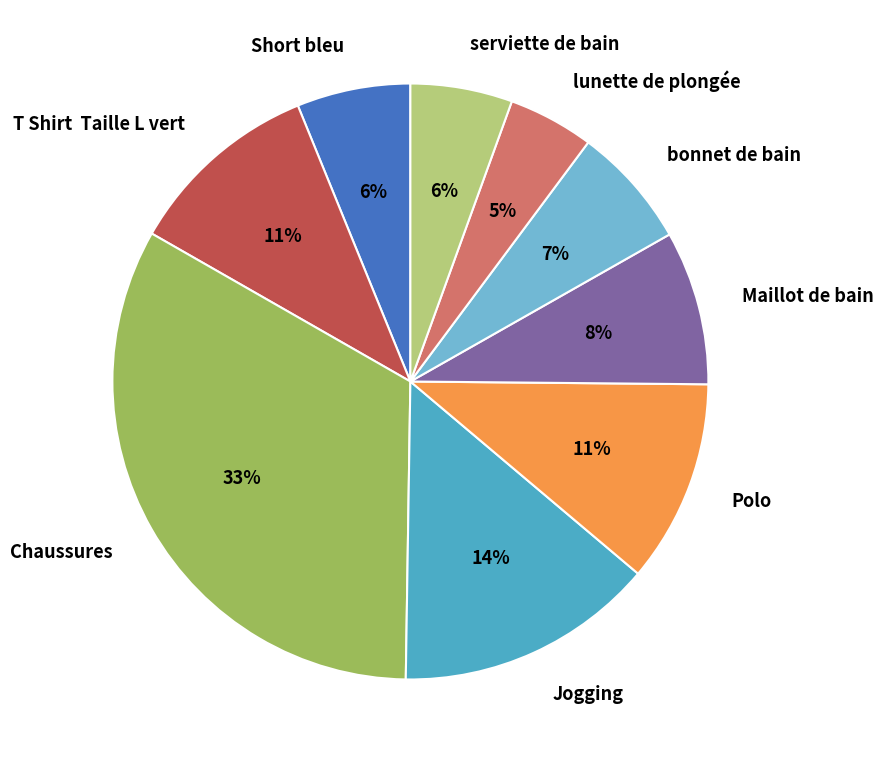

Does bonnet de bain account for over 50% of the chart?

No